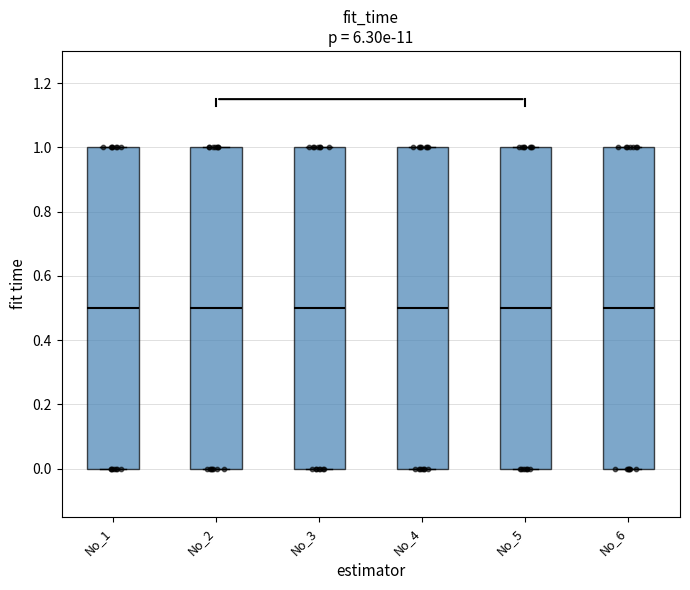

Reading left to right, read every box against the y-axis: the position of its median line, the range the box covers, and the ends of its whiskers. The values are not printed on the chart, so give them approximately, as read against the axis.

No_1: median 0.5, box 0.0 to 1.0, whiskers 0.0 to 1.0
No_2: median 0.5, box 0.0 to 1.0, whiskers 0.0 to 1.0
No_3: median 0.5, box 0.0 to 1.0, whiskers 0.0 to 1.0
No_4: median 0.5, box 0.0 to 1.0, whiskers 0.0 to 1.0
No_5: median 0.5, box 0.0 to 1.0, whiskers 0.0 to 1.0
No_6: median 0.5, box 0.0 to 1.0, whiskers 0.0 to 1.0